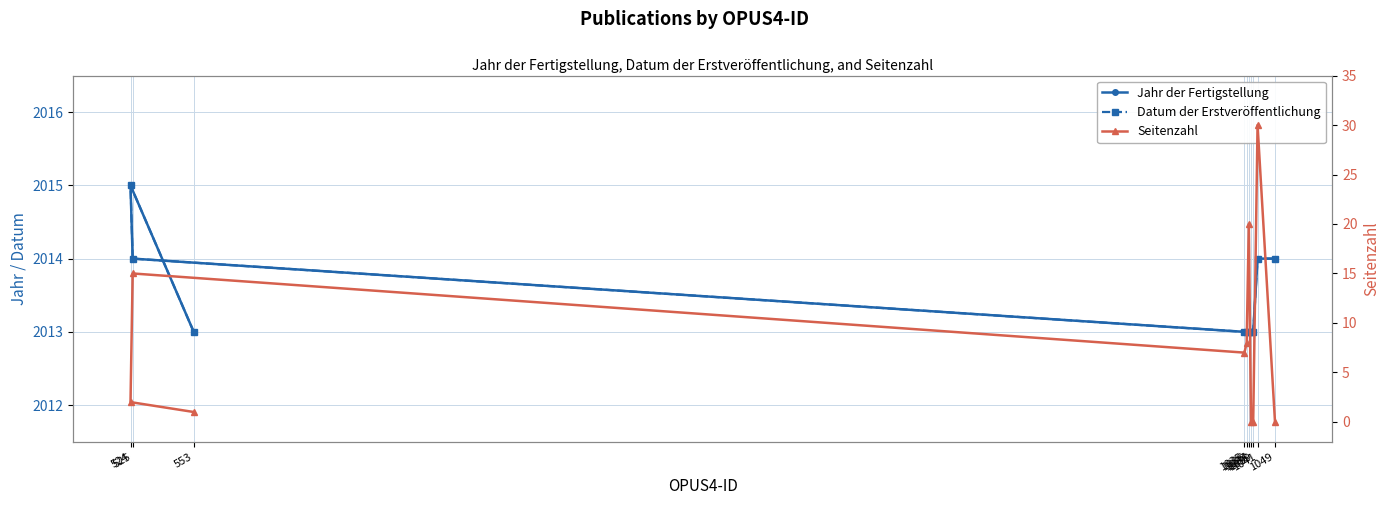

Which series has the largest range (max minus min)?

Seitenzahl